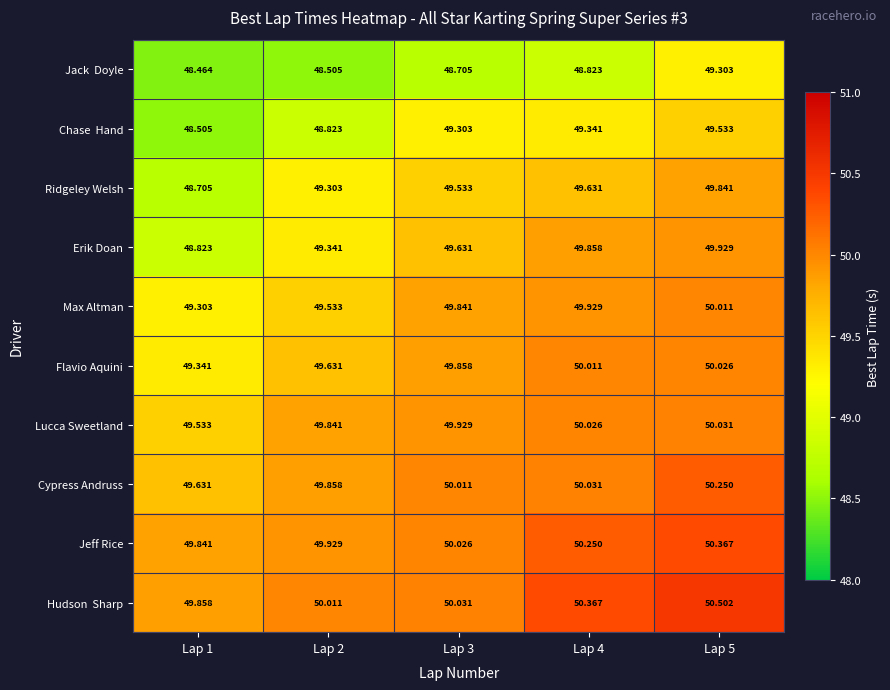

Which series has the widest spread of values?

Ridgeley Welsh